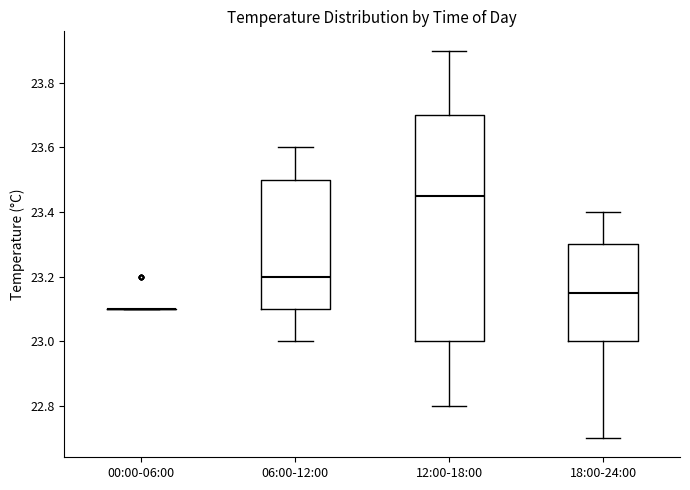

Reading left to right, read every box against the y-axis: the position of its median line, the range the box covers, and the ends of its whiskers. The values are not printed on the chart, so give them approximately, as read against the axis.

00:00-06:00: box collapsed to a line at 23.10, whiskers 23.10 to 23.10
06:00-12:00: median 23.20, box 23.10 to 23.50, whiskers 23.00 to 23.60
12:00-18:00: median 23.46, box 23.00 to 23.70, whiskers 22.80 to 23.90
18:00-24:00: median 23.16, box 23.00 to 23.30, whiskers 22.70 to 23.40